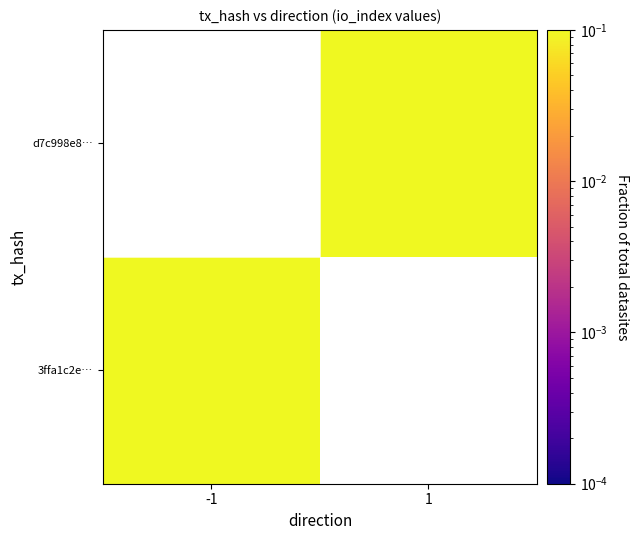

Is the value of 3ffa1c2e… at 1 greater than the value of d7c998e8… at -1?

No